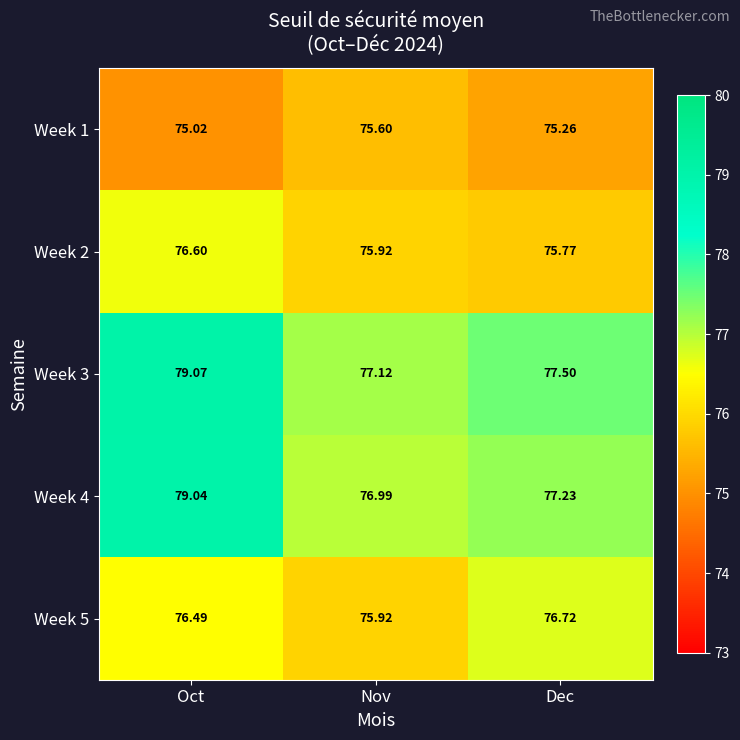

At how many categories does at least one series exceed 77?

3